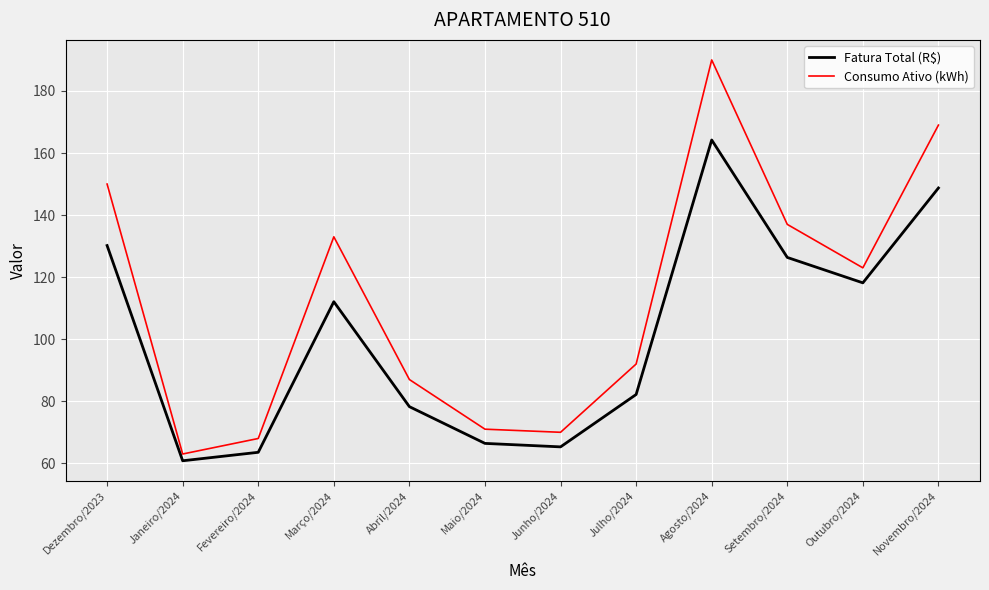

What is the difference between the second highest and second lowest values in the Fatura Total (R$) series?

85.2